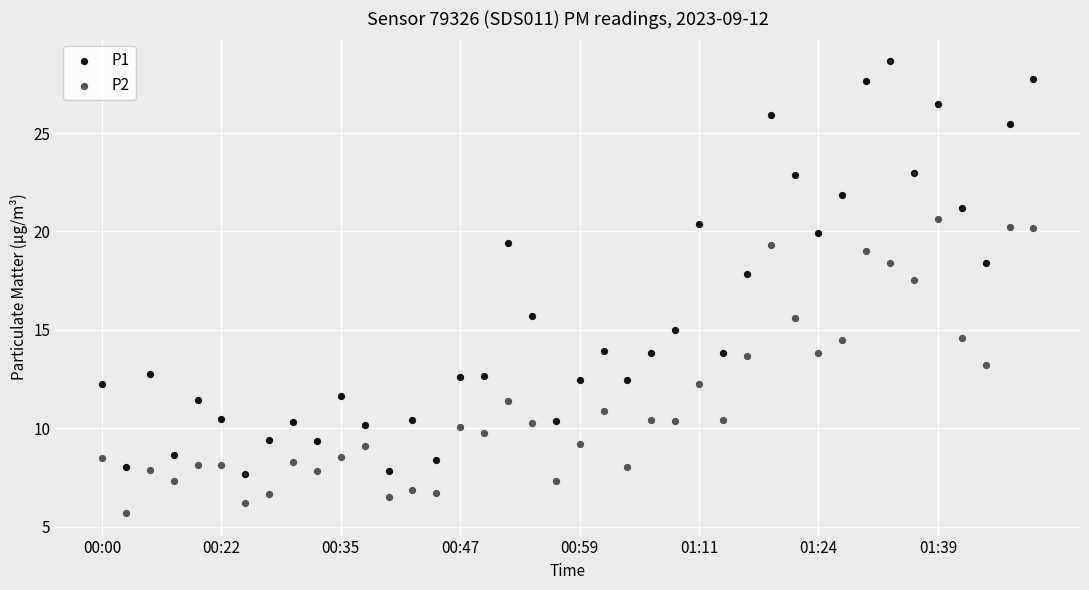

Which series reaches the minimum Y coordinate?

P2